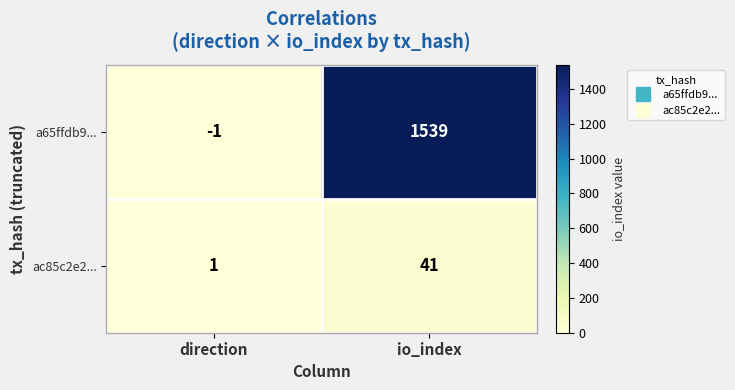

How many series are shown in this chart?

2